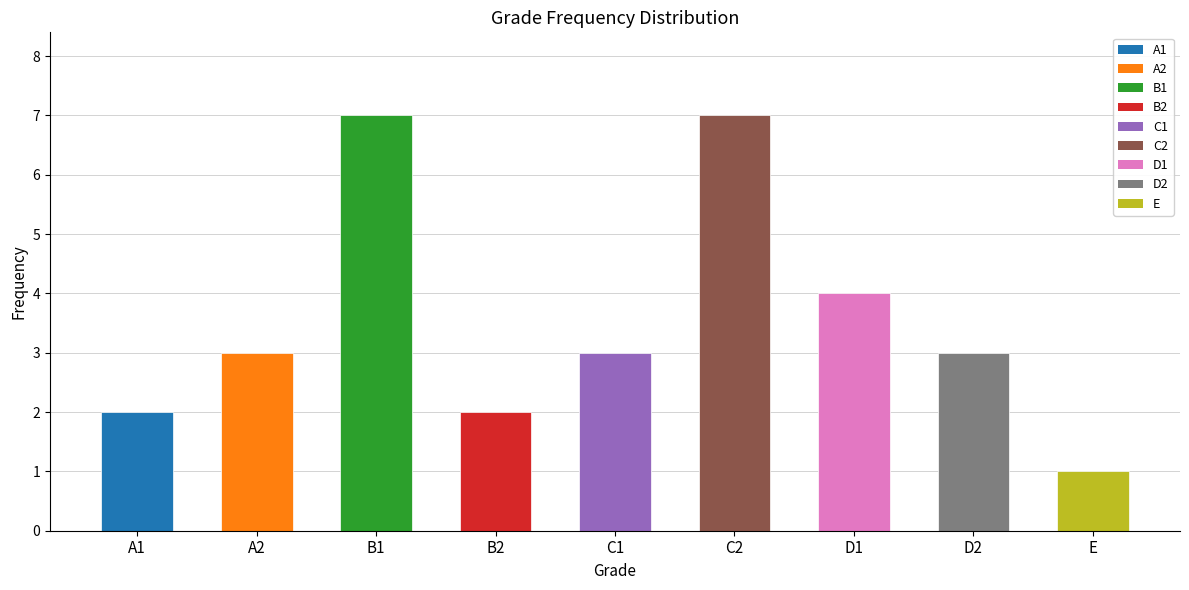

What is the change in value from D2 to E?

-2